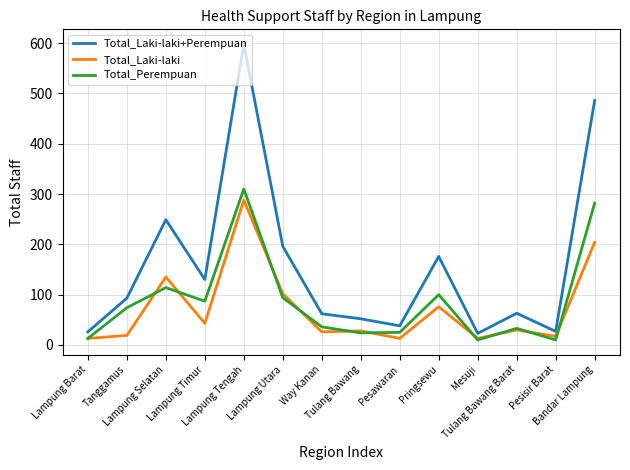

Between Lampung Tengah and Lampung Utara, which series saw the biggest shift?

Total_Laki-laki+Perempuan